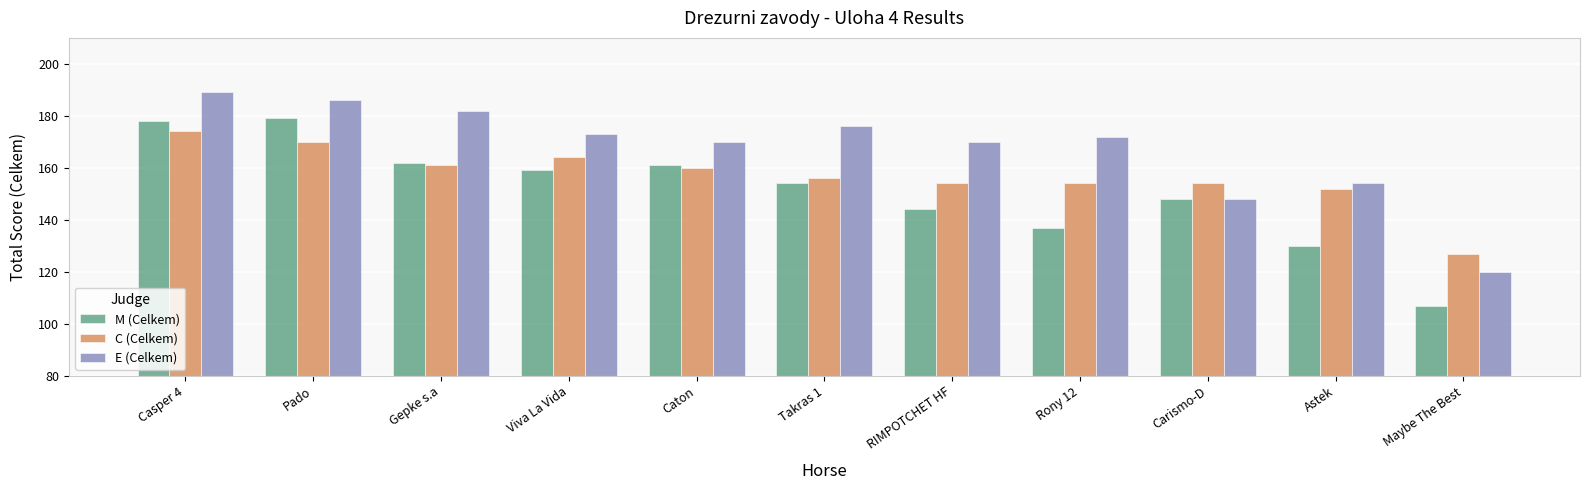

What position from the left is Takras 1?

6